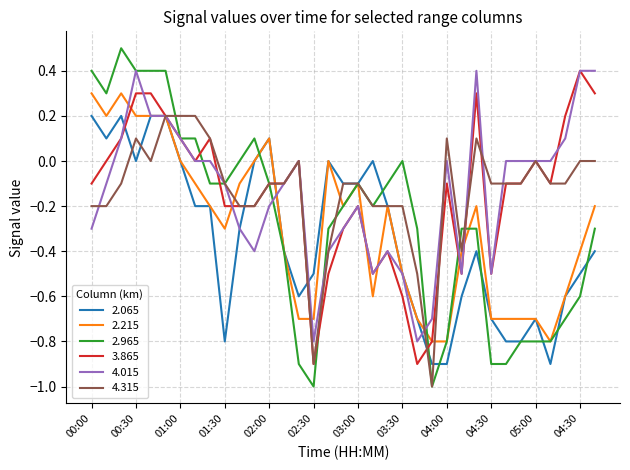

Which series has the widest spread of values?

2.965